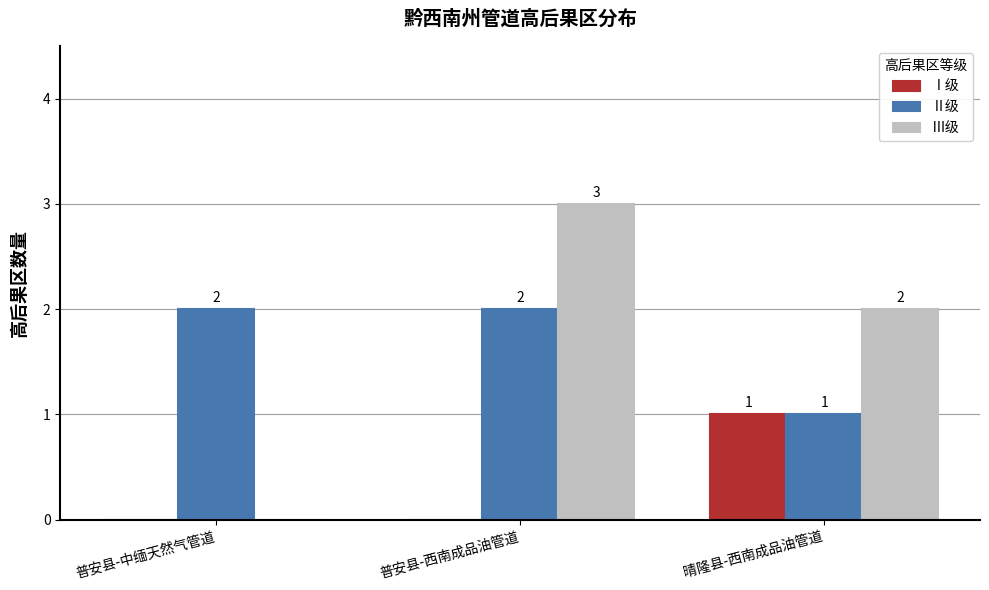

Where is Ⅱ级 nearest to the value 1?

晴隆县-西南成品油管道